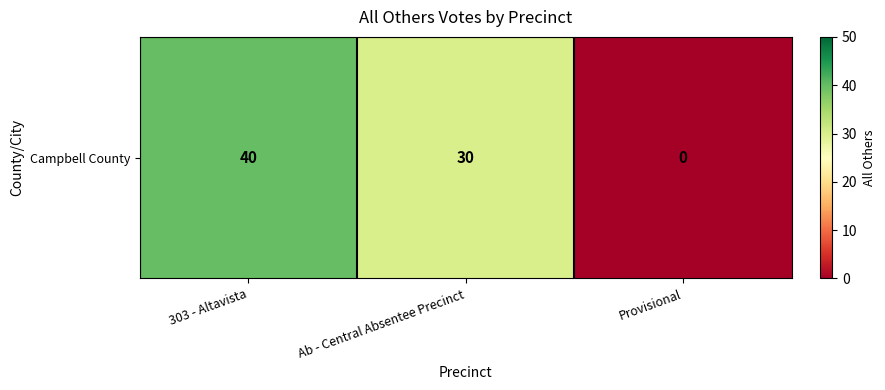

Is it true that the value at Provisional is -21?

False